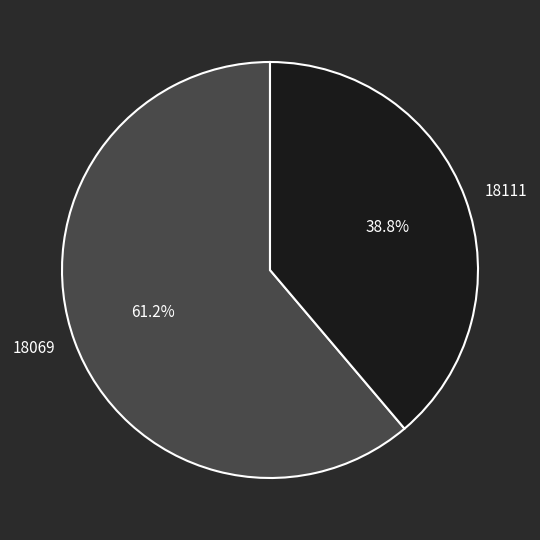

How many slices are in this pie chart?

2